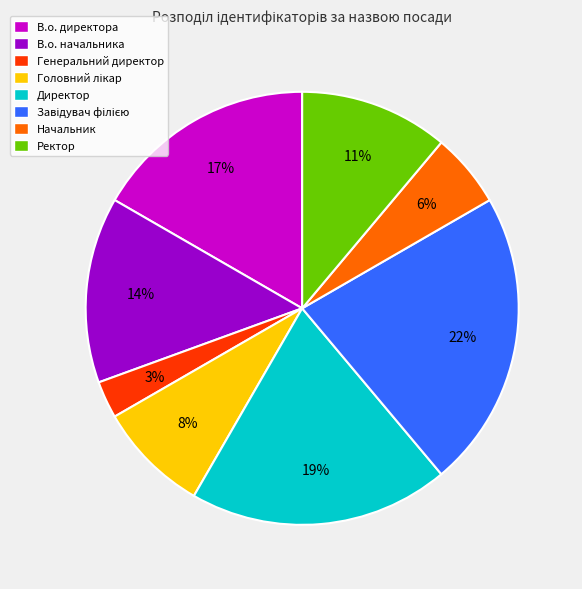

To the nearest percent, what is the average slice percentage?

12%